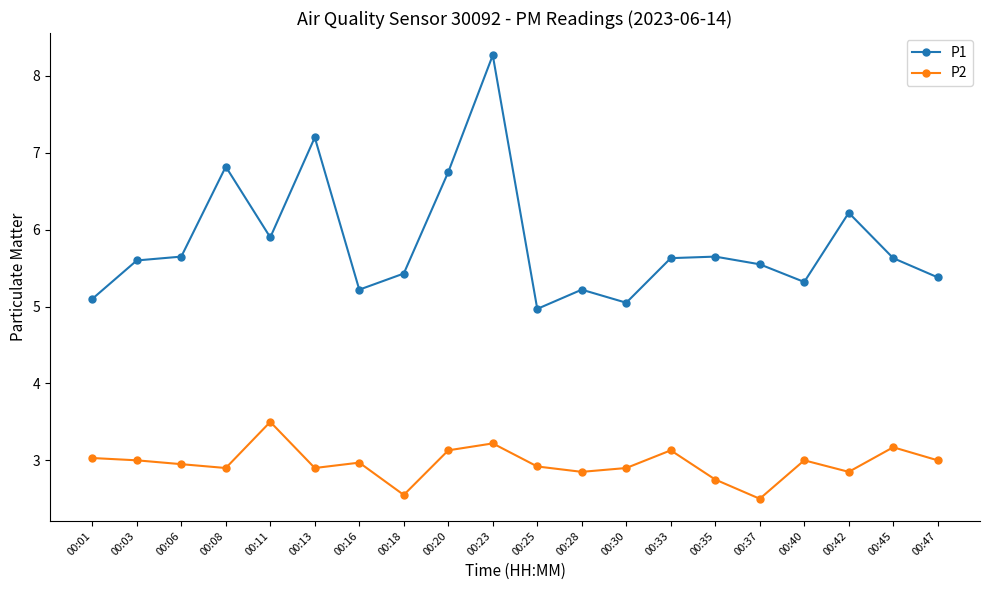

What is the difference between the maximum and minimum values in the P1 series?

3.3